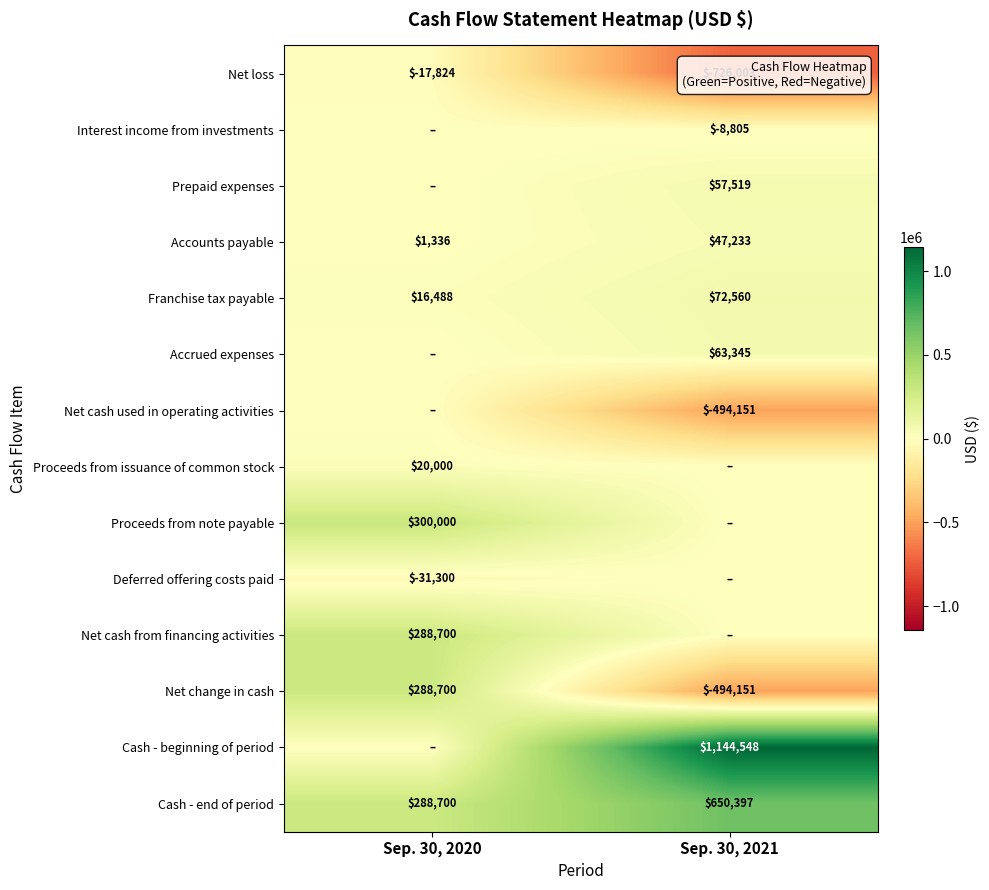

The value of Cash - end of period at Sep. 30, 2020 is 288700. True or false?

True